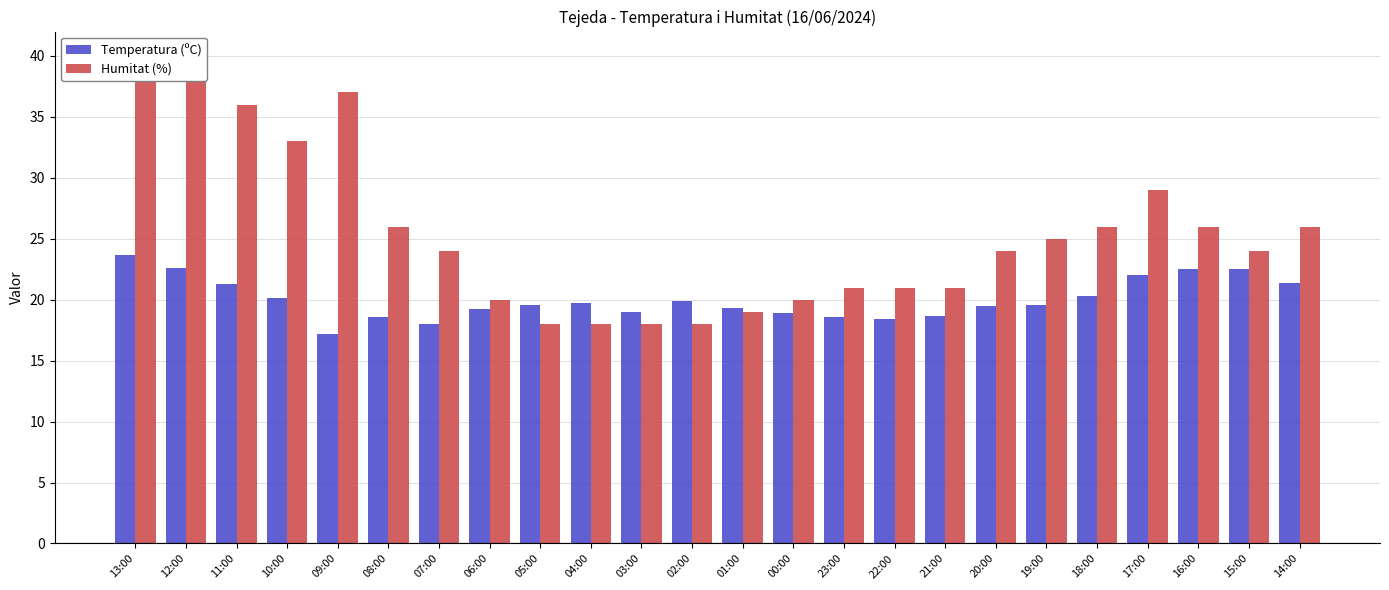

What is the value of the Temperatura (ºC) bar at the 18th from the left?

19.5